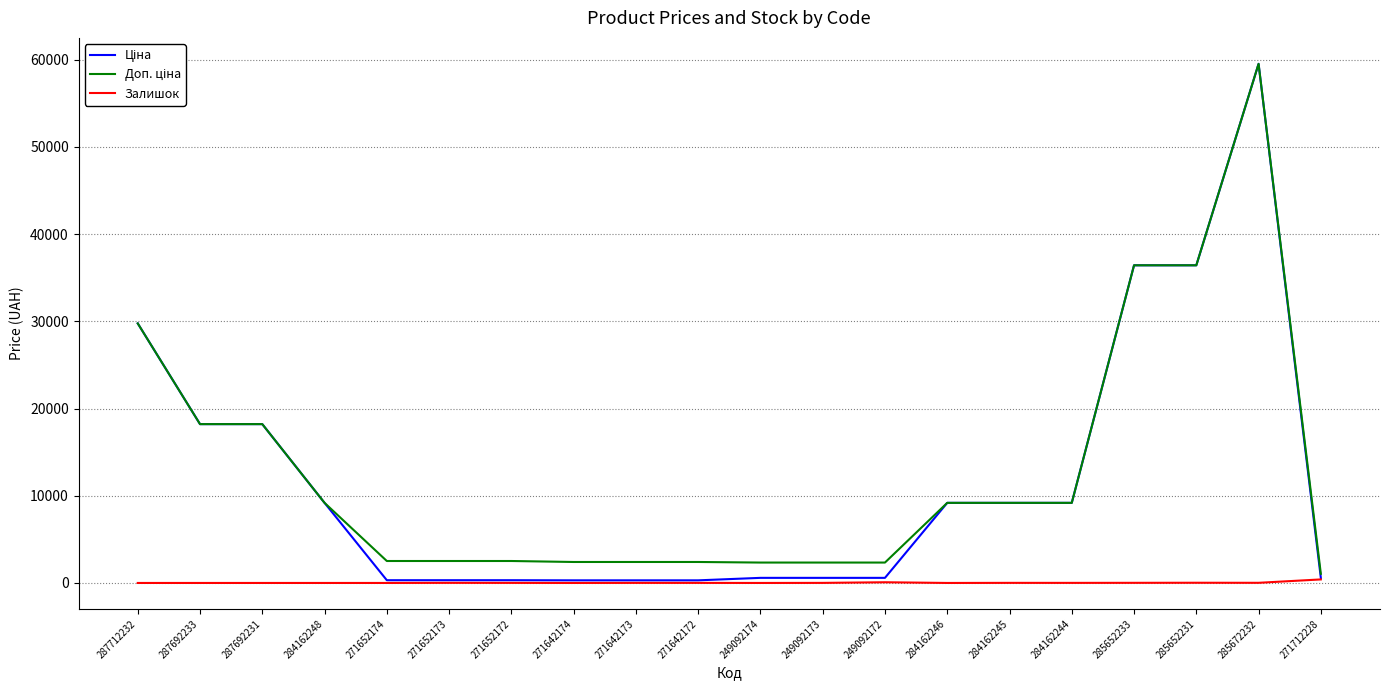

At which category is the sum across all series the highest?

285672232